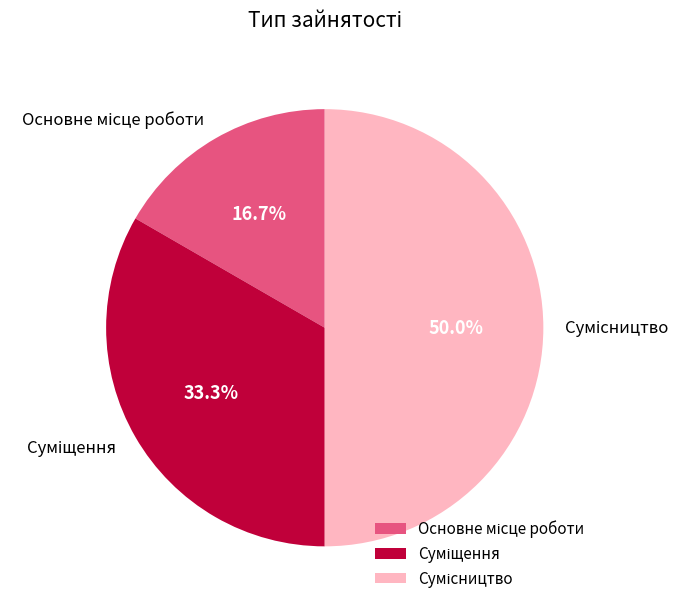

To the nearest percent, what is the difference between the largest and smallest slice percentages?

33%